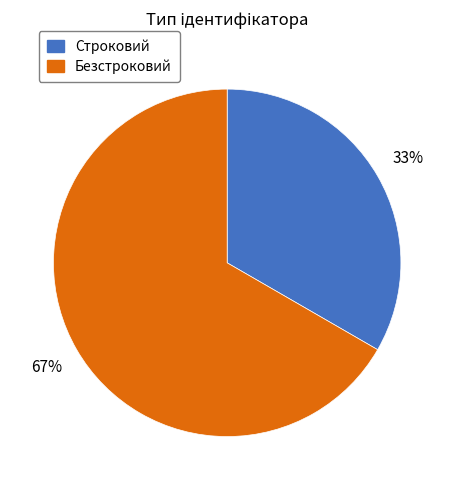

To the nearest percent, what is the combined percentage of Безстроковий and Строковий?

100%